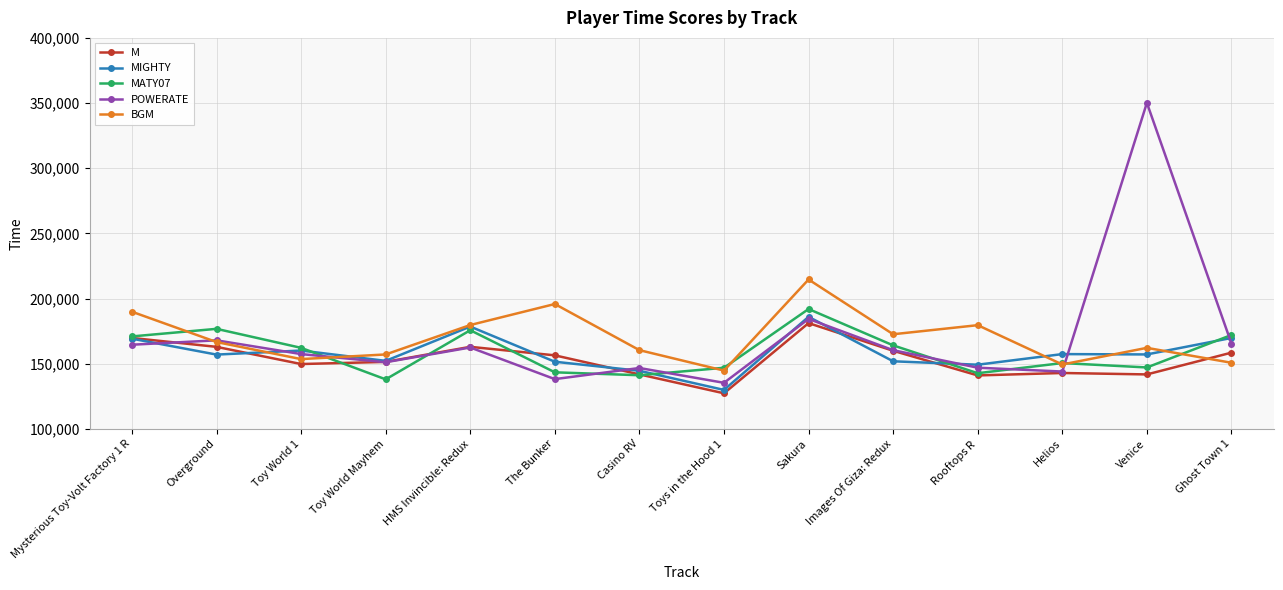

Does the chart have visible grid lines?

Yes